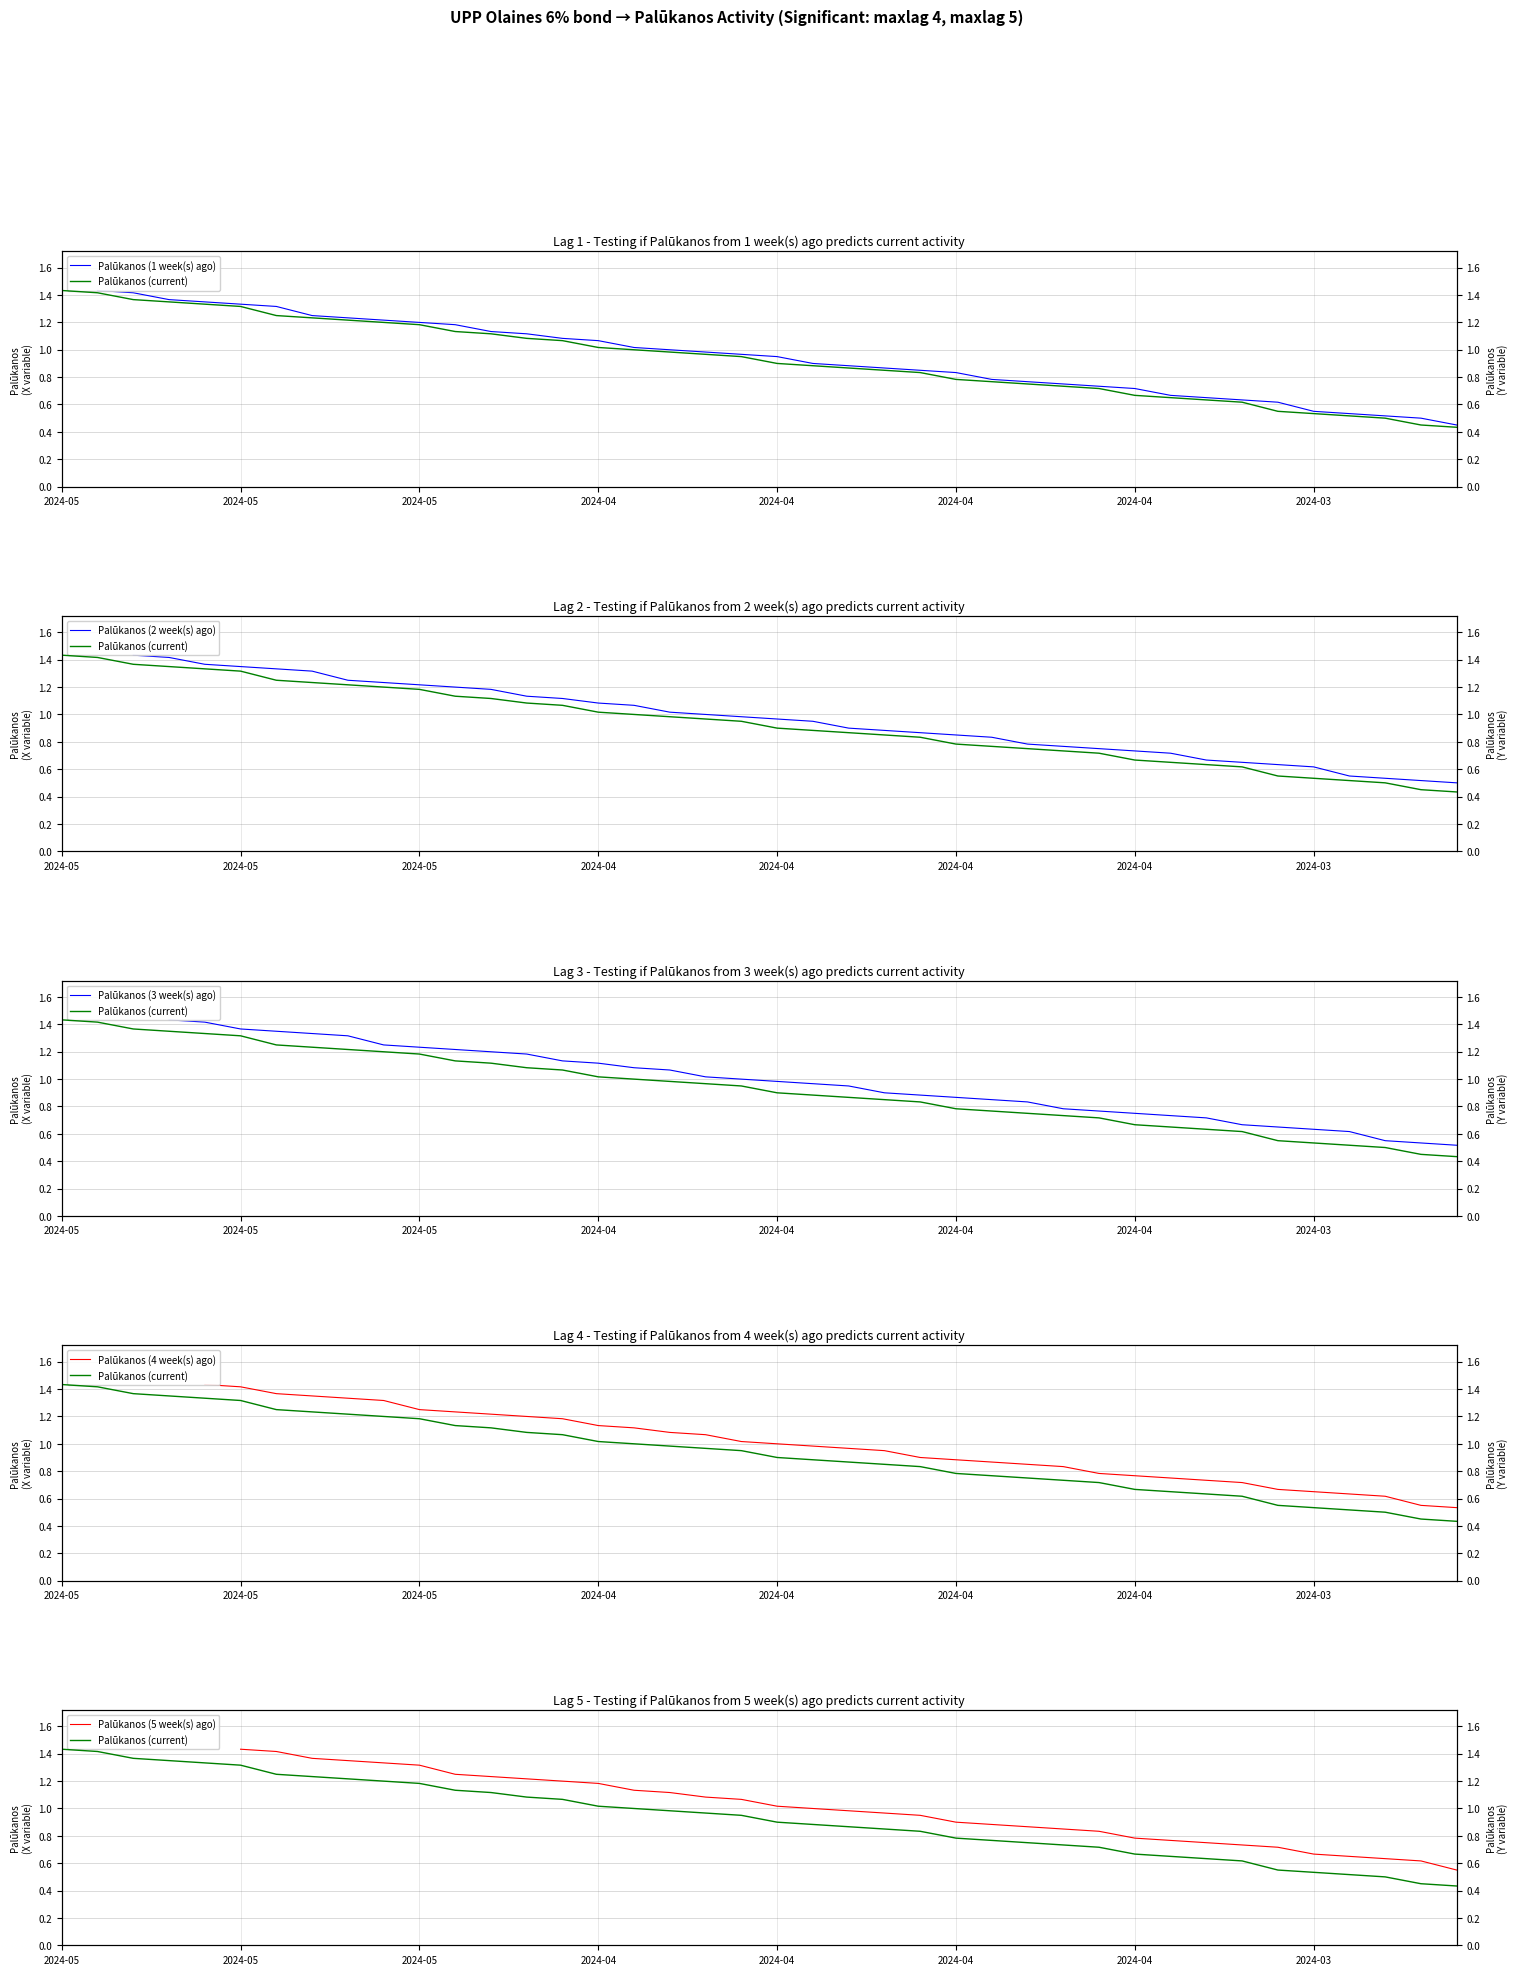

How many series are shown in this chart?

6